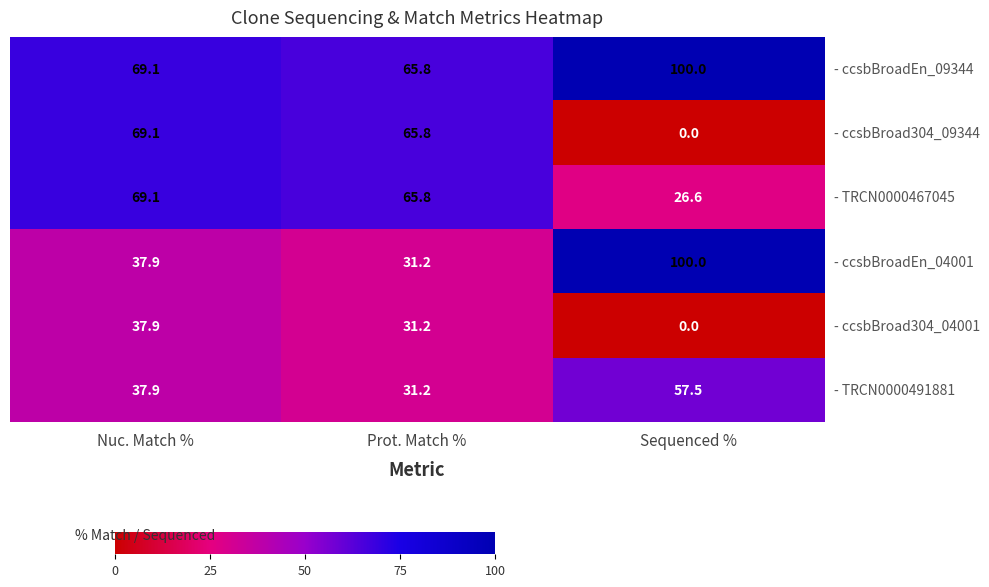

What is the difference between the - ccsbBroadEn_04001 values at Sequenced % and Nuc. Match %?

62.1